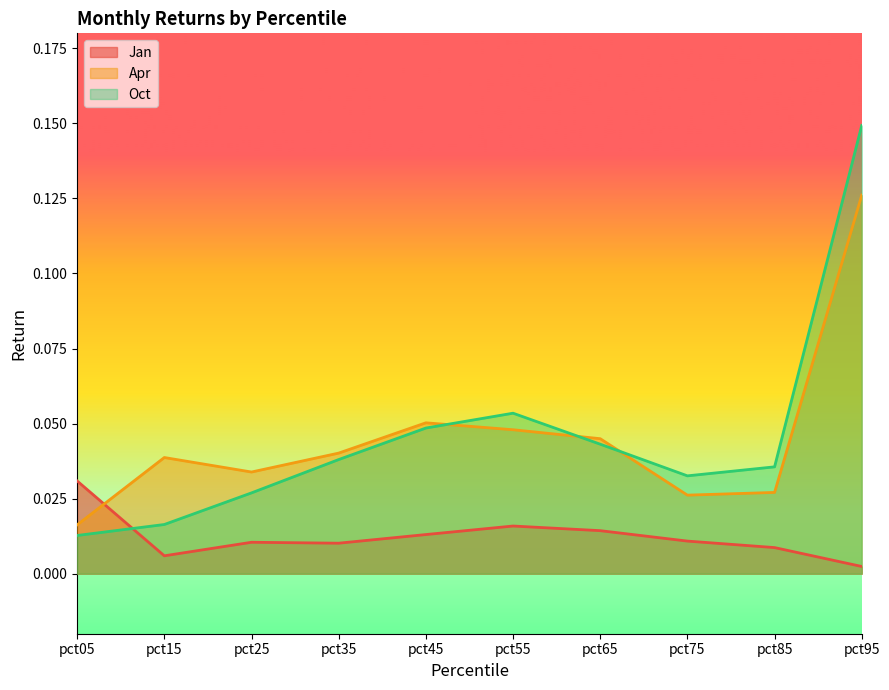

Reading right to left, transcribe all the data shown in this chart.

Jan: pct95=0.0	pct85=0.0	pct75=0.0	pct65=0.0	pct55=0.0	pct45=0.0	pct35=0.0	pct25=0.0	pct15=0.0	pct05=0.0
Apr: pct95=0.1	pct85=0.0	pct75=0.0	pct65=0.0	pct55=0.0	pct45=0.1	pct35=0.0	pct25=0.0	pct15=0.0	pct05=0.0
Oct: pct95=0.1	pct85=0.0	pct75=0.0	pct65=0.0	pct55=0.1	pct45=0.0	pct35=0.0	pct25=0.0	pct15=0.0	pct05=0.0